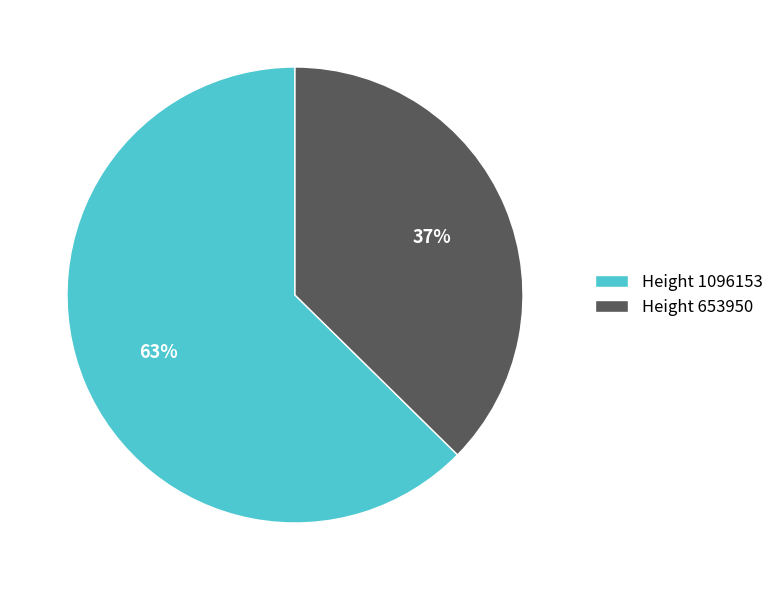

Combined, do Height 1096153 and Height 653950 account for over 50%?

Yes